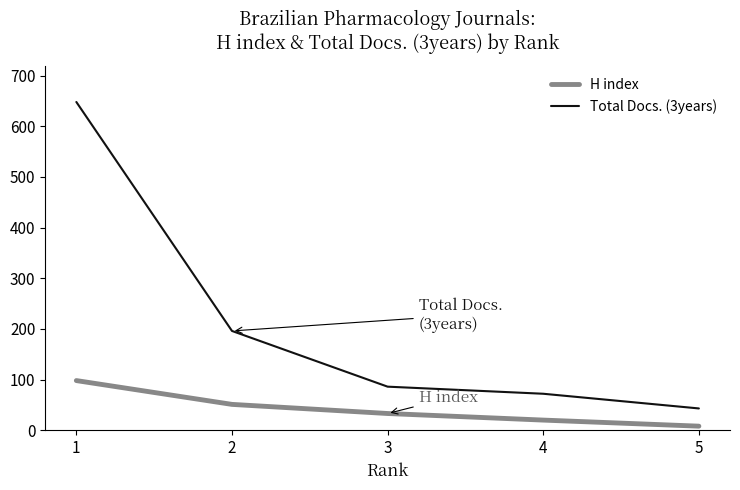

True or false: H index and Total Docs. (3years) cross at least once.

False